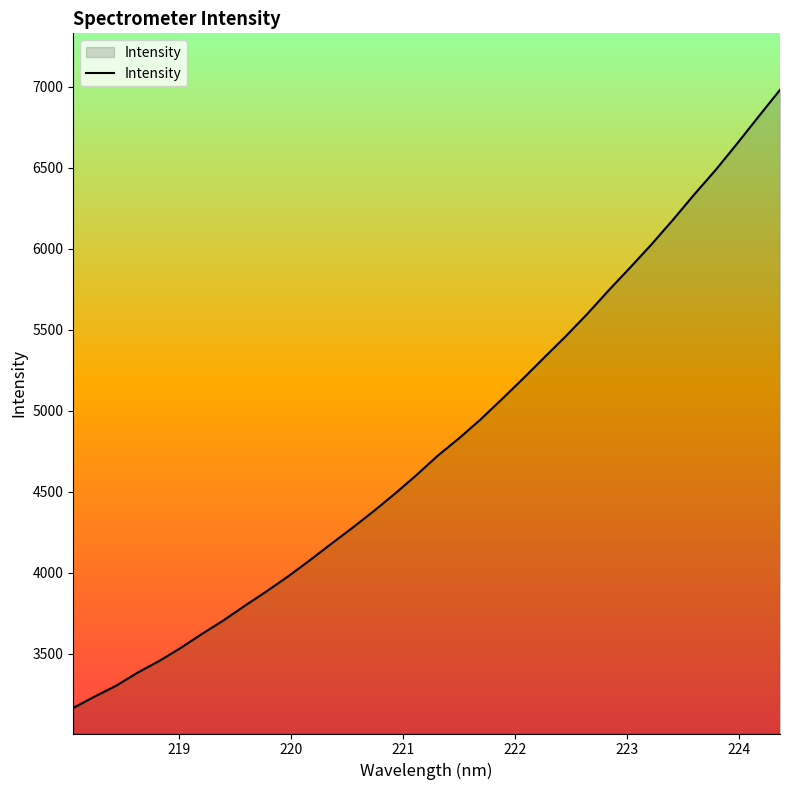

What is the difference between the maximum and minimum values?

3817.7